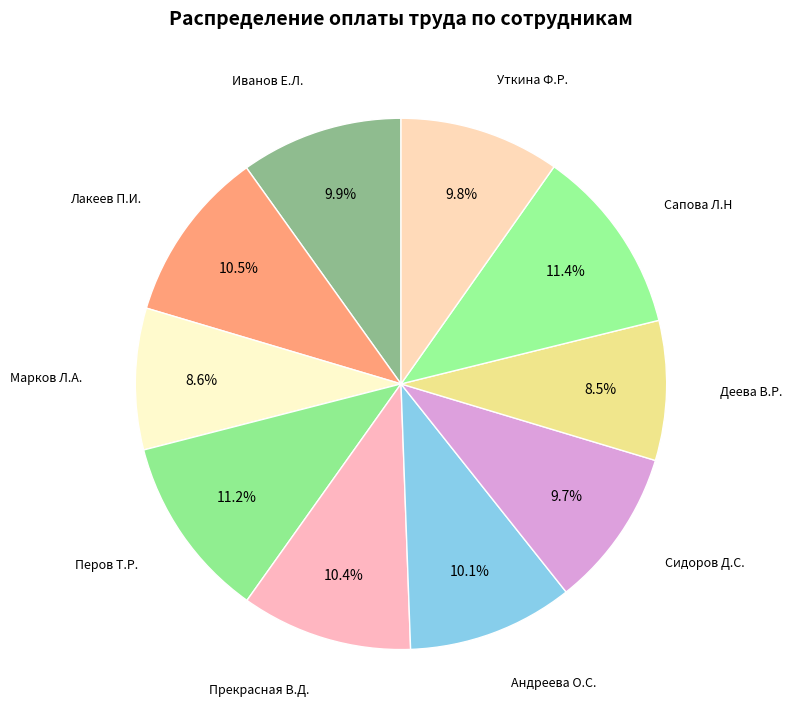

Is there any slice that represents more than half of the pie?

No